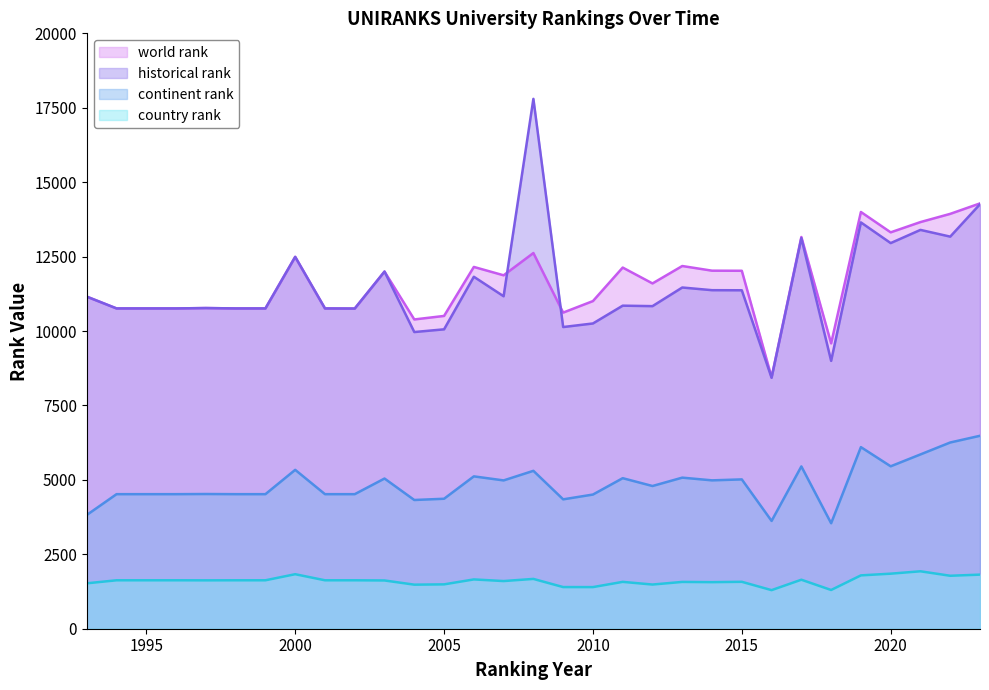

Is the value of world rank at 2009 greater than the value of country rank at 2005?

Yes